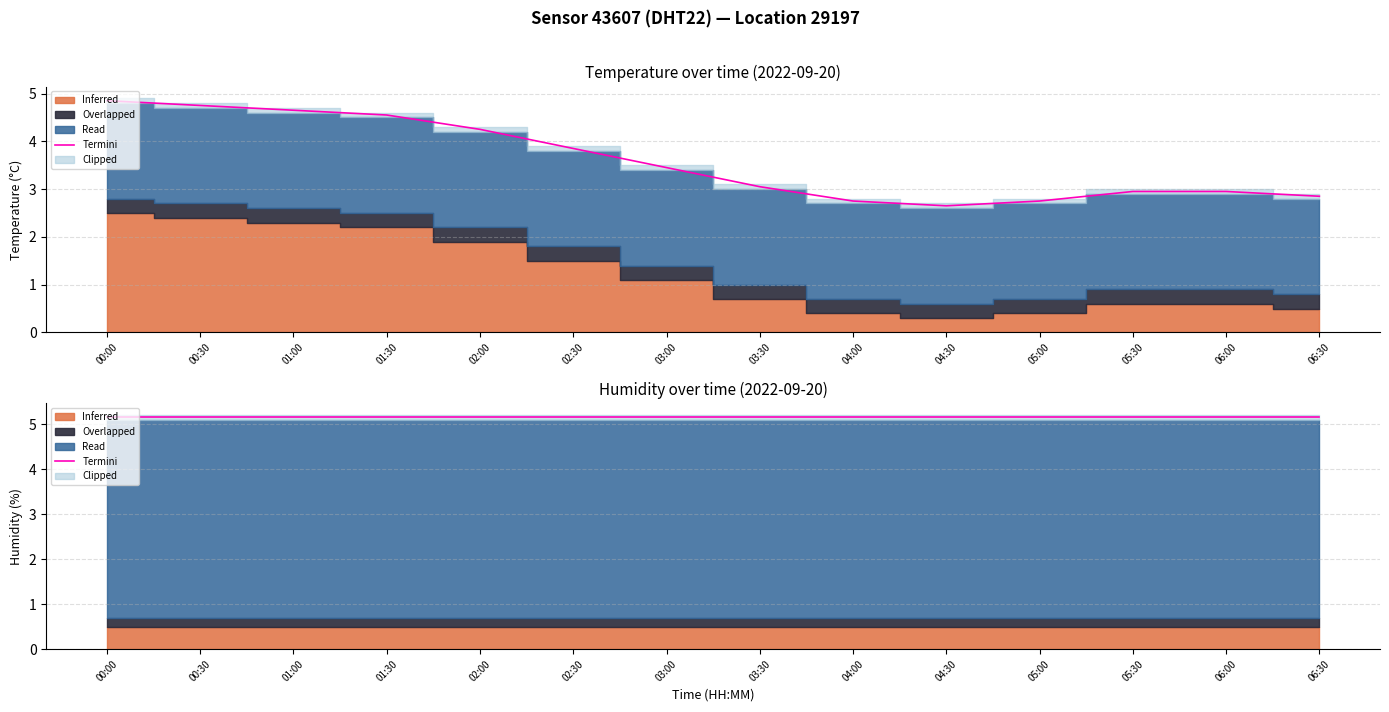

What is the change in value from 01:00 to 02:30?

-0.8